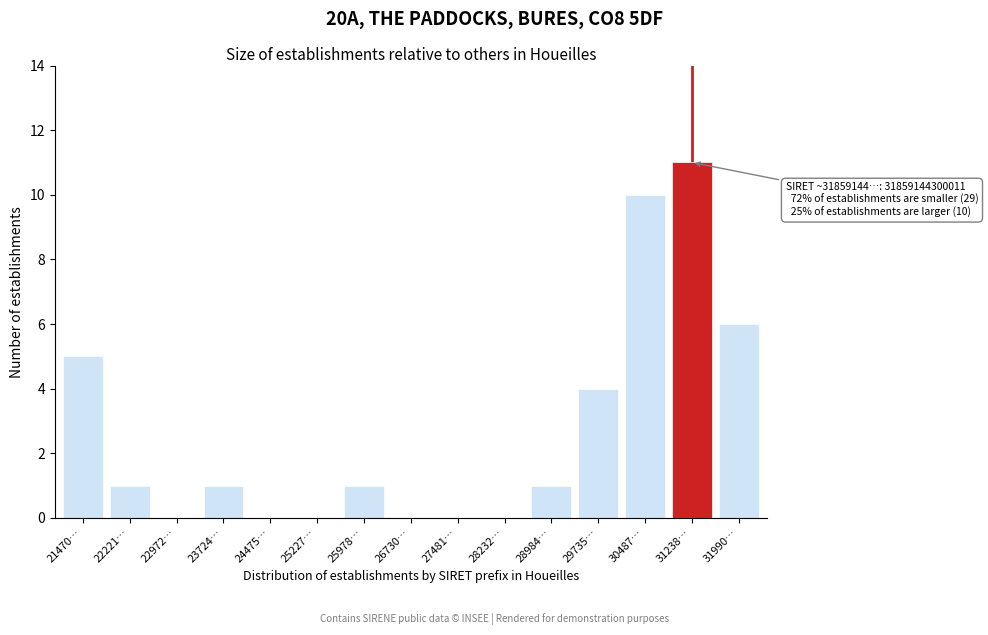

Reading left to right, what are all the values shown in this chart?

21470…=5	22221…=1	22972…=0	23724…=1	24475…=0	25227…=0	25978…=1	26730…=0	27481…=0	28232…=0	28984…=1	29735…=4	30487…=10	31238…=11	31990…=6